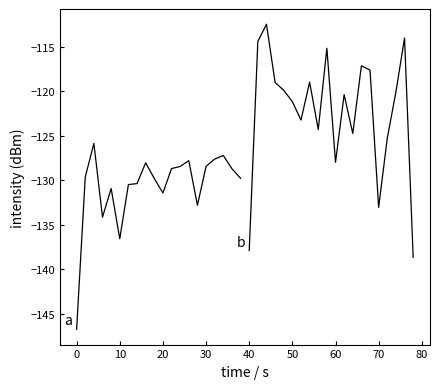

How many values in the b series exceed -120?

9